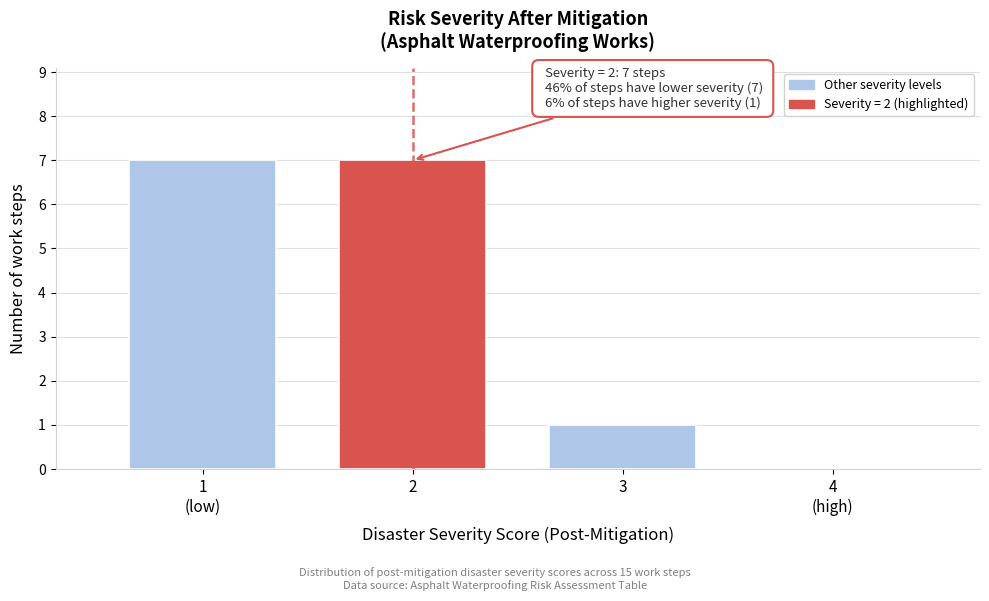

What is the sum of all values?

15